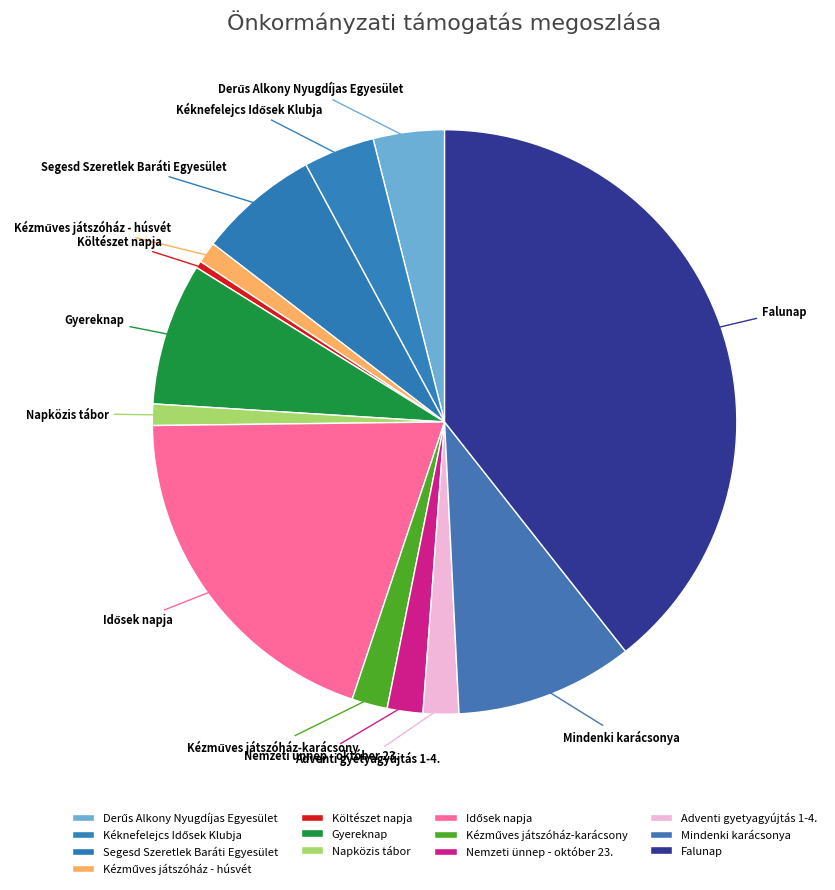

How many segments does this pie chart have?

13